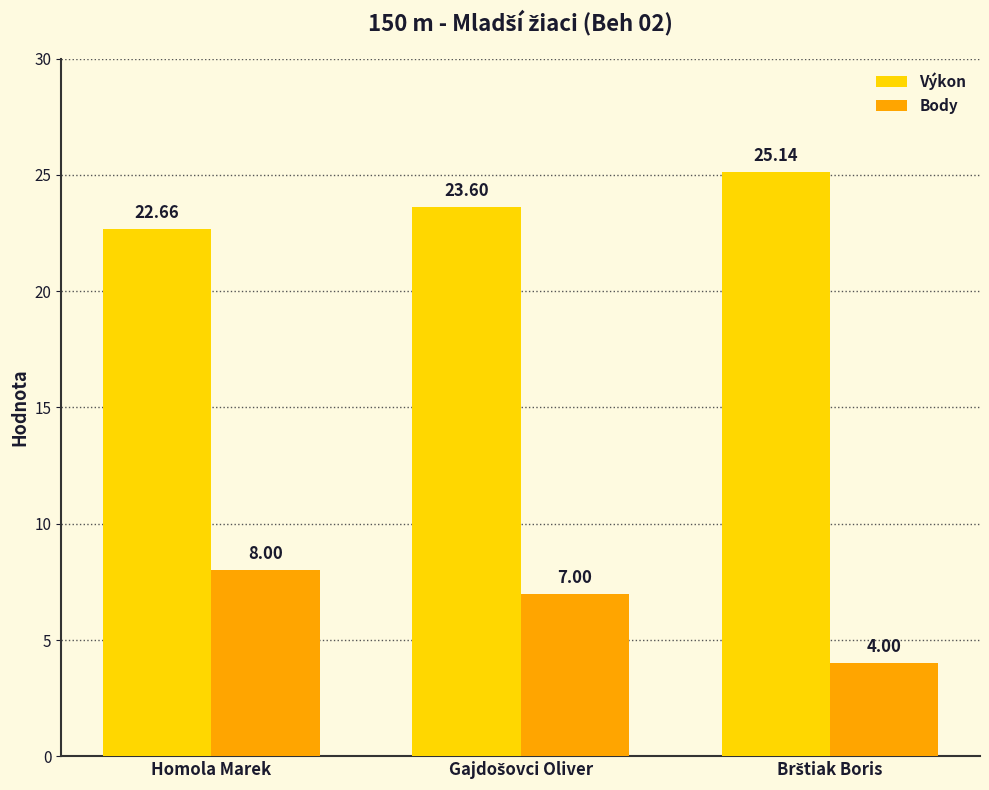

At which label is Výkon closest to 23?

Homola Marek